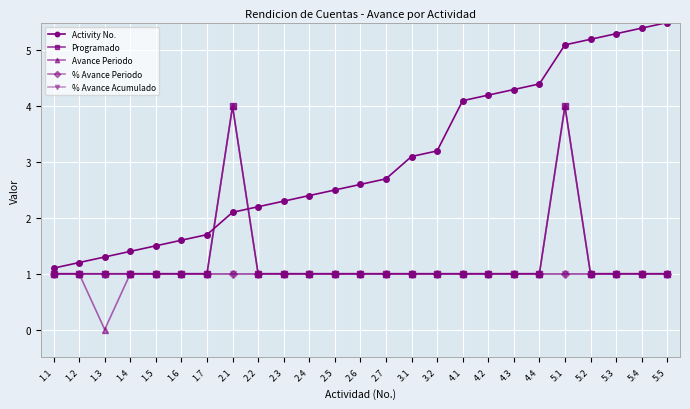

How many lines are shown in the chart?

5